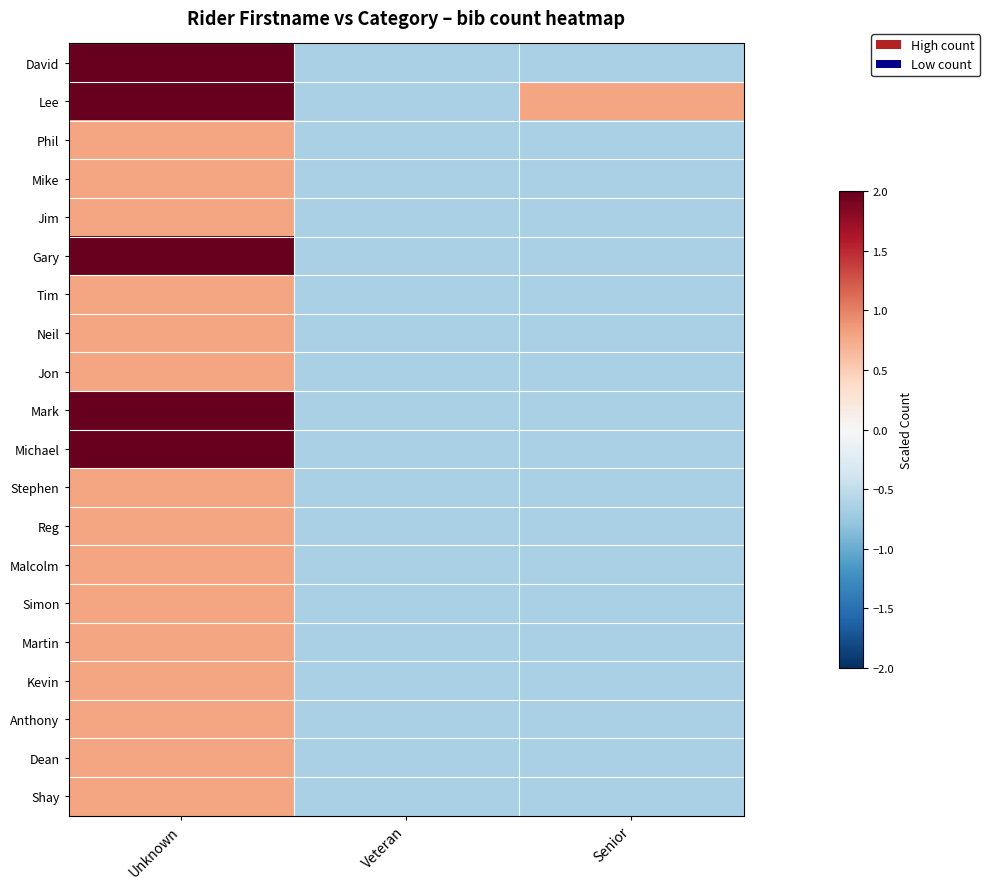

What is the smallest value displayed?

-0.6